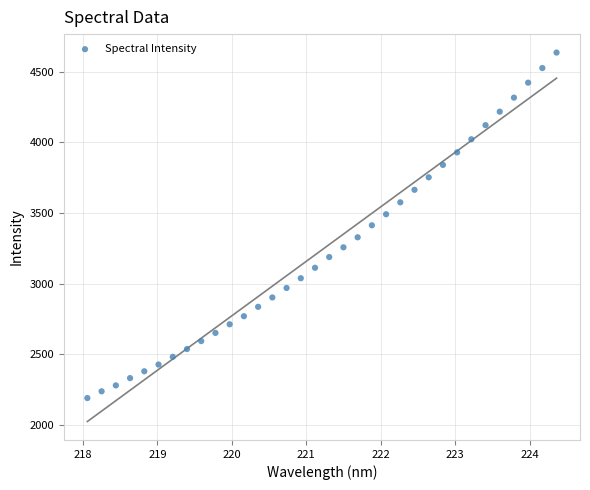

What is the range of X values (max minus min)?

6.3